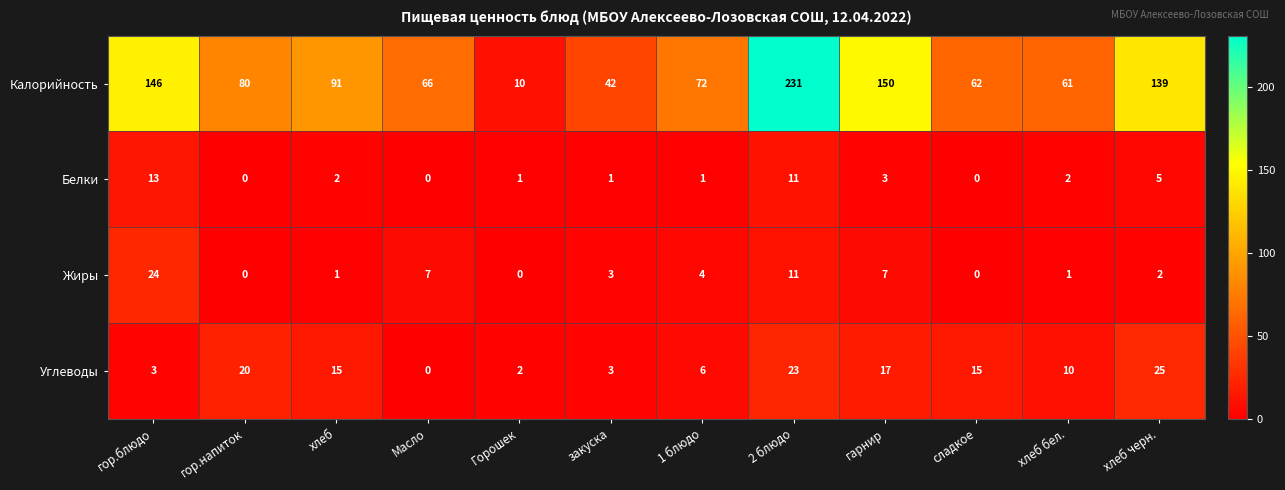

Which category has the highest value across all series?

2 блюдо